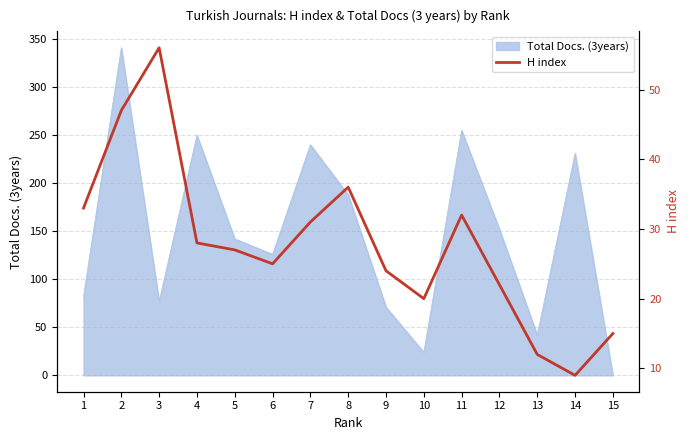

Read the value at 8, to the nearest 5.

35